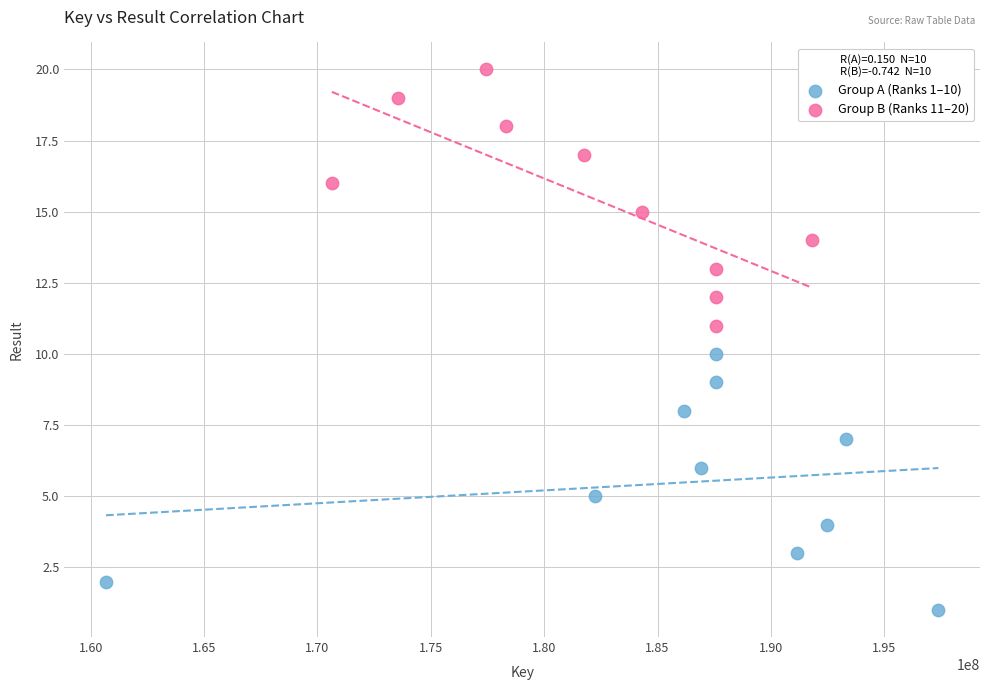

Which series contains the highest Y value?

Group B (Ranks 11–20)